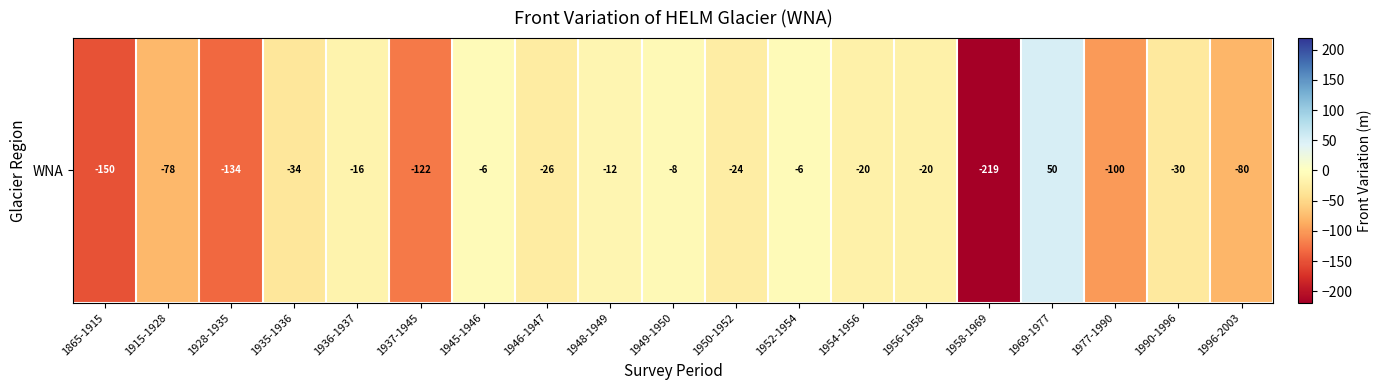

How many series are shown in this chart?

1